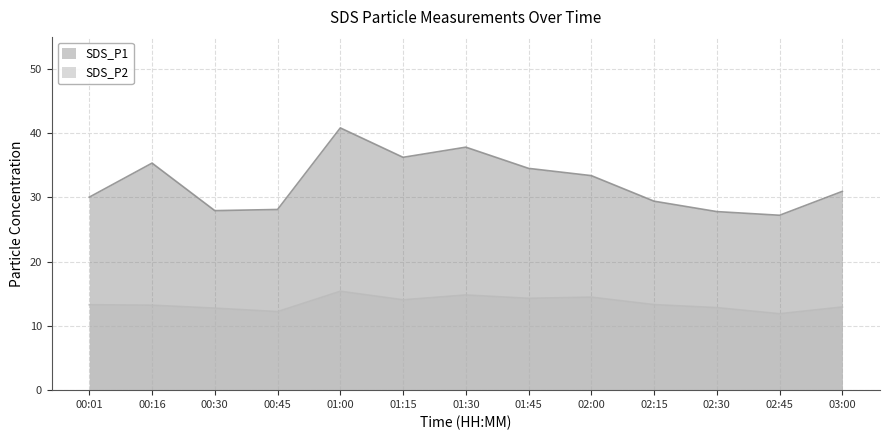

Is the value of SDS_P1 at 01:00 greater than the value of SDS_P2 at 01:00?

Yes